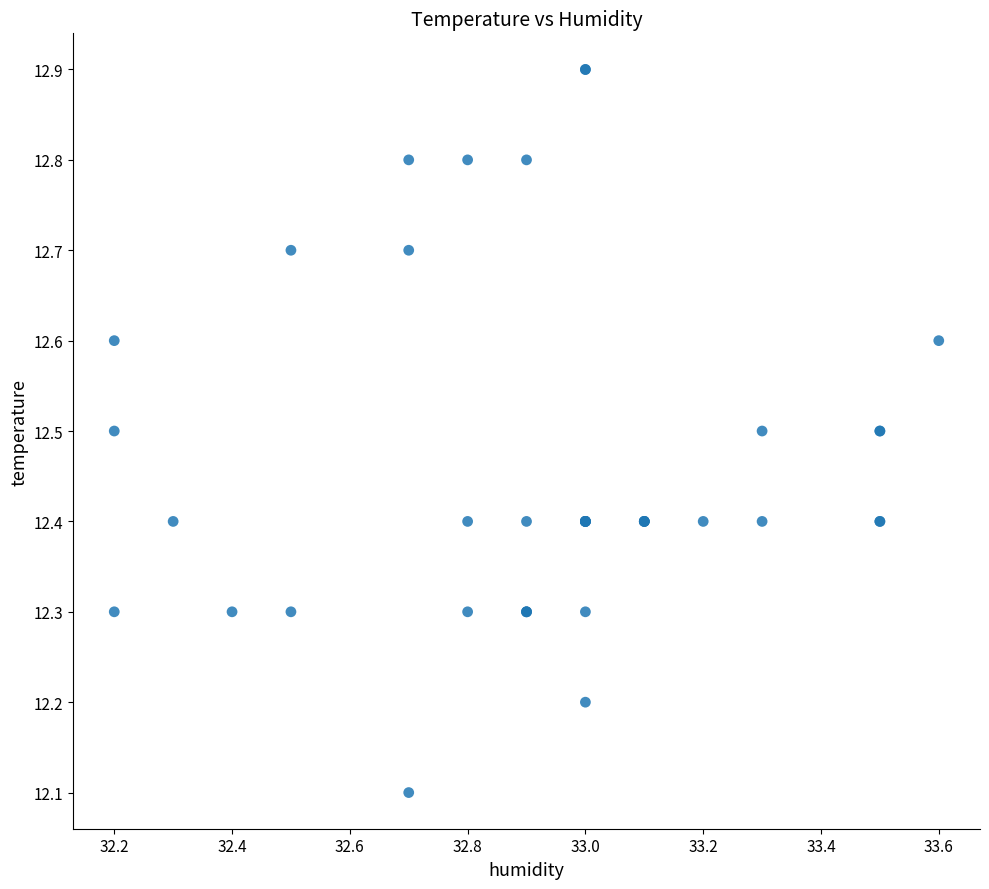

What Y value in the scatter plot is closest to 12?

12.1